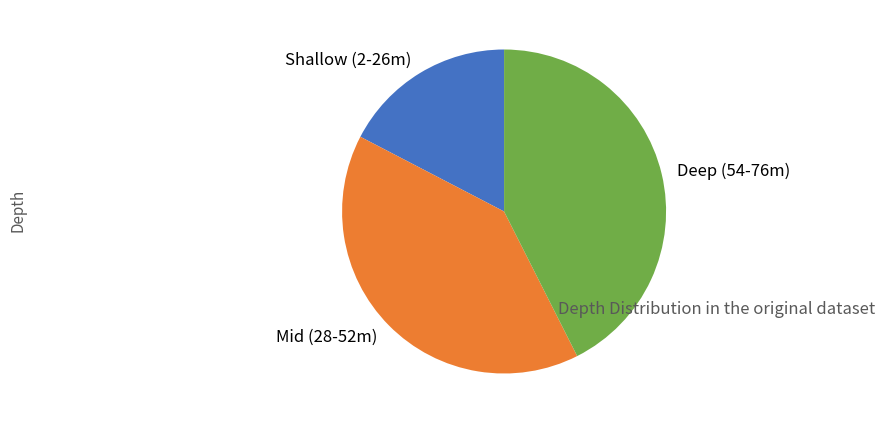

Rank the categories by value from highest to lowest.

Deep (54-76m), Mid (28-52m), Shallow (2-26m)